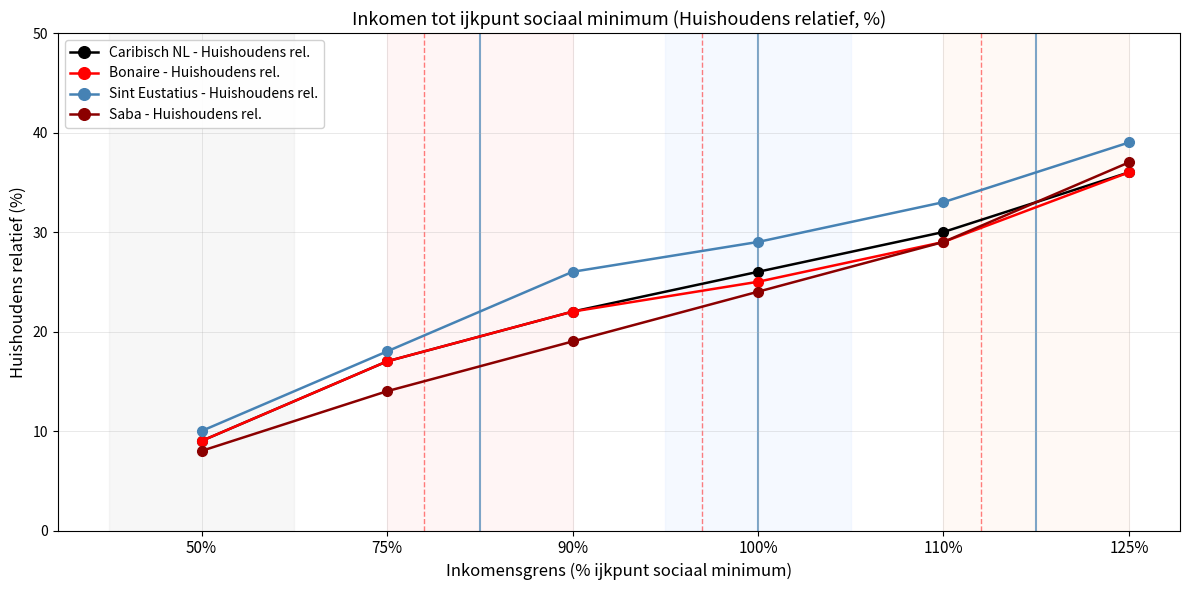

How many times do Saba - Huishoudens rel. and Caribisch NL - Huishoudens rel. cross each other?

1